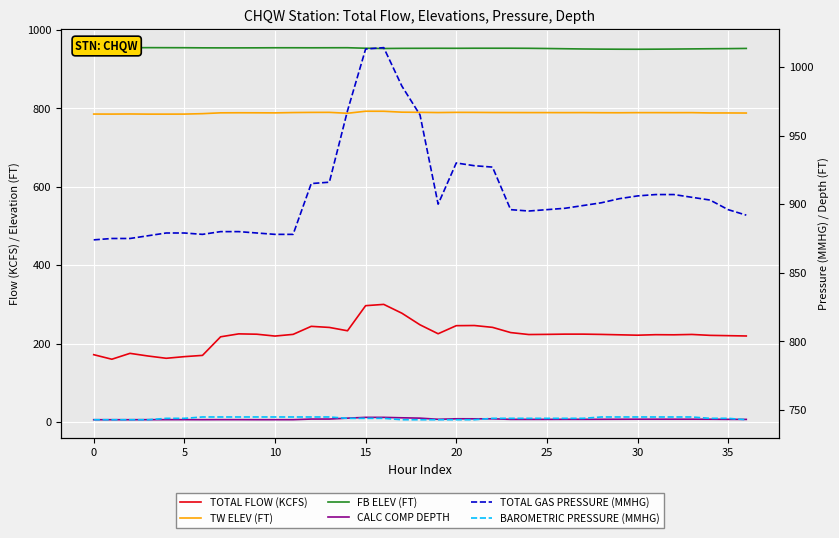

What is the highest value of the BAROMETRIC PRESSURE (MMHG) series?

745.0